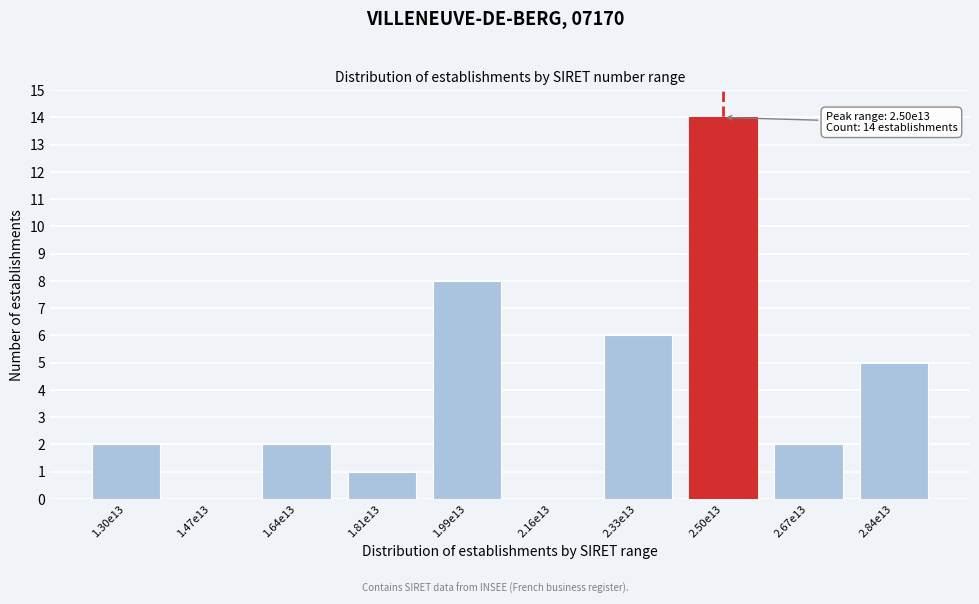

Reading left to right, list all the values displayed in this chart.

1.30e13=2	1.47e13=0	1.64e13=2	1.81e13=1	1.99e13=8	2.16e13=0	2.33e13=6	2.50e13=14	2.67e13=2	2.84e13=5